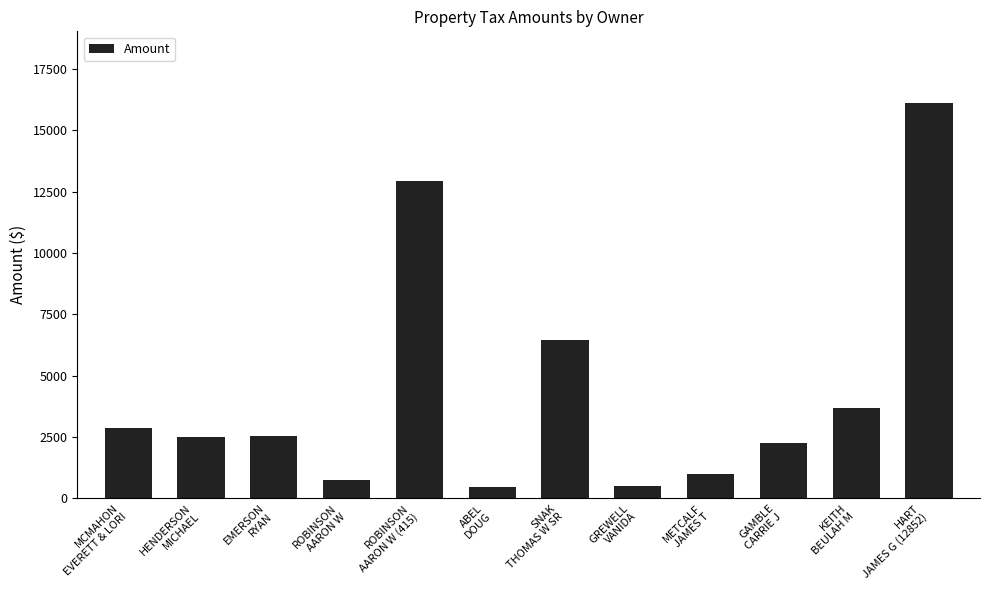

Which has a higher value, HENDERSON
MICHAEL or MCMAHON
EVERETT & LORI?

MCMAHON
EVERETT & LORI